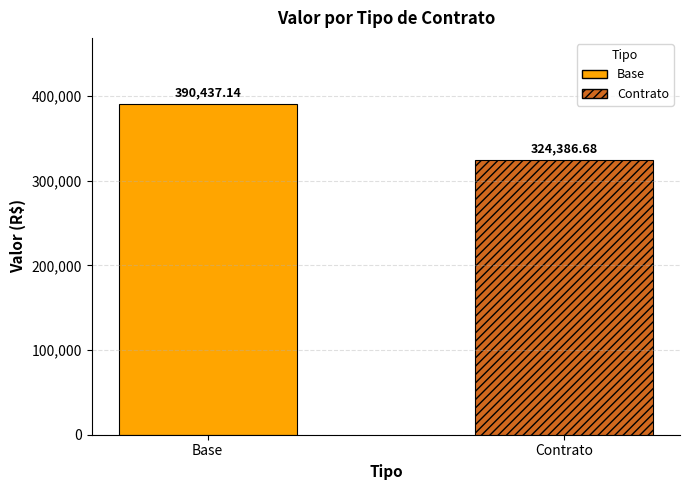

List the series in order of their peak value, highest first.

Base, Contrato